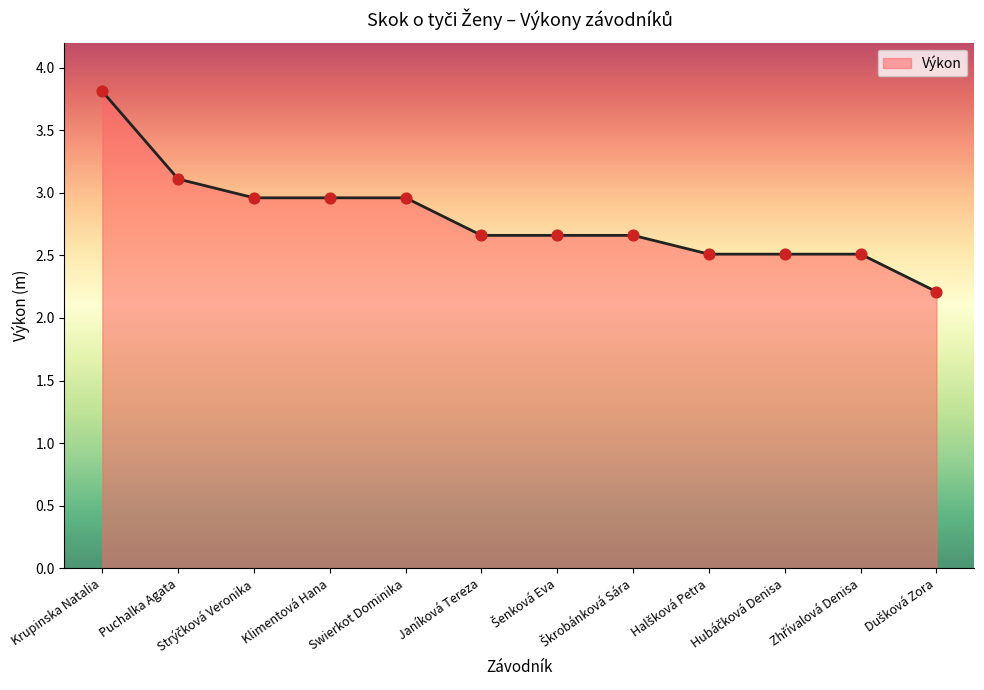

Approximately how many times larger is the value at Klimentová Hana compared to Krupinska Natalia?

0.8